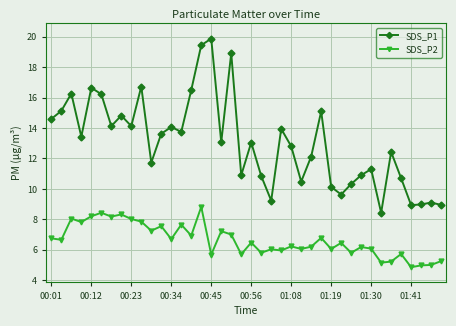

Which series has the largest total across all categories?

SDS_P1